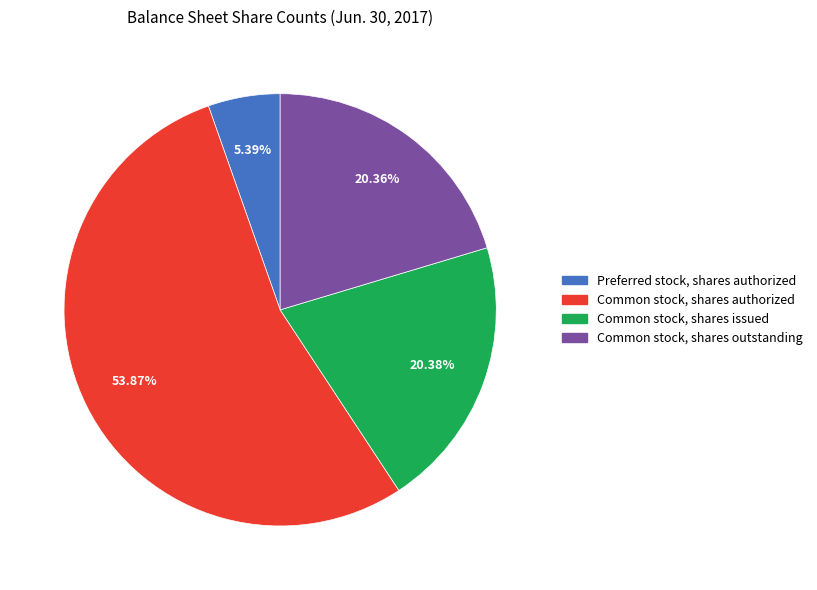

To the nearest percent, what percentage of the pie is Common stock, shares outstanding?

20%